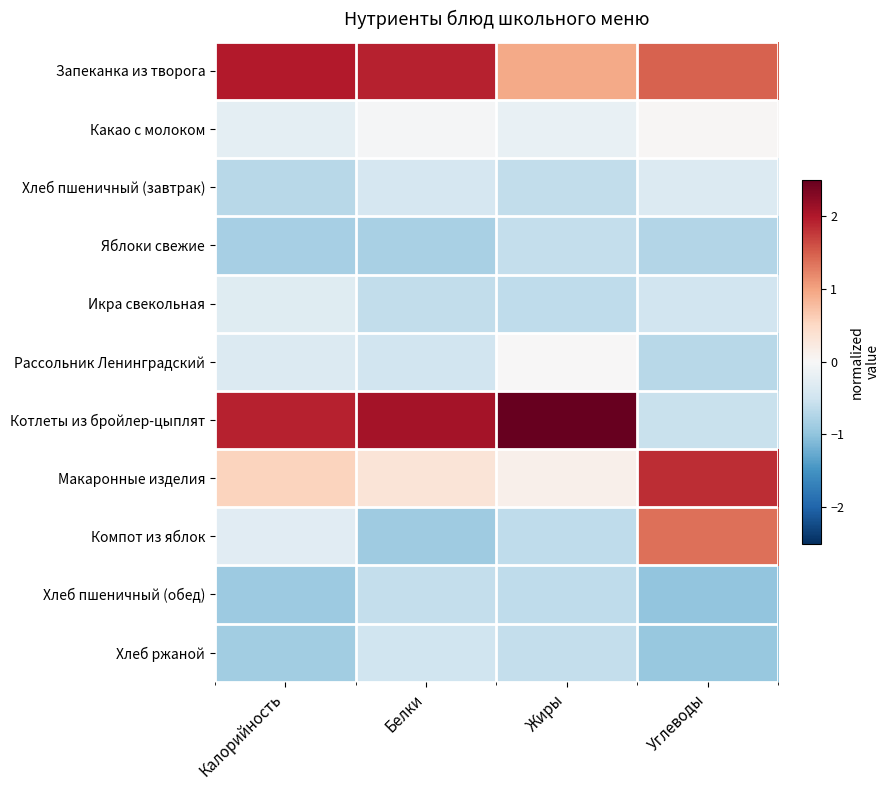

At how many categories does at least one series exceed 0?

4